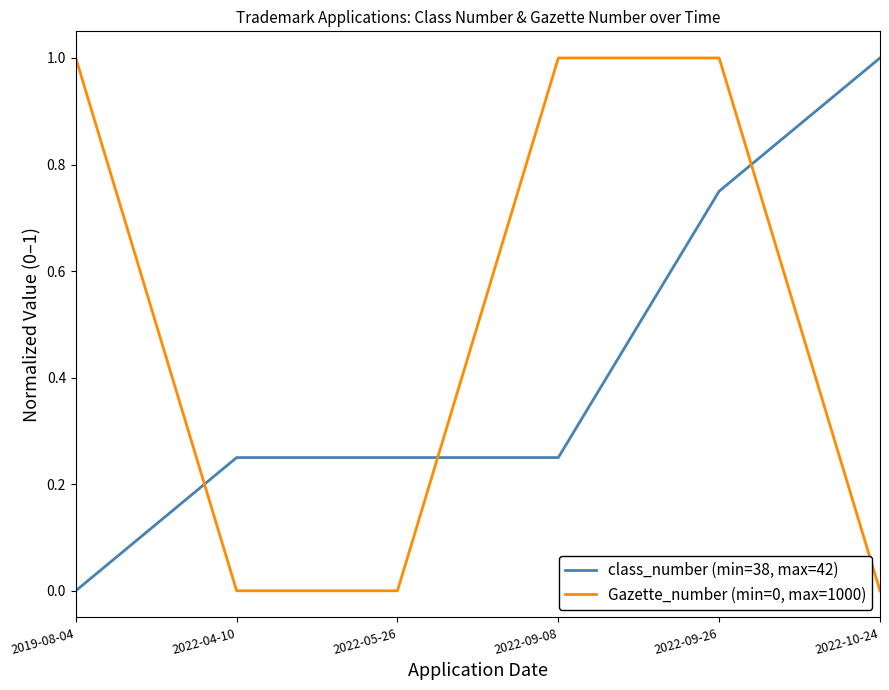

Which series changed the most between 2022-05-26 and 2022-09-26?

Gazette_number (min=0, max=1000)